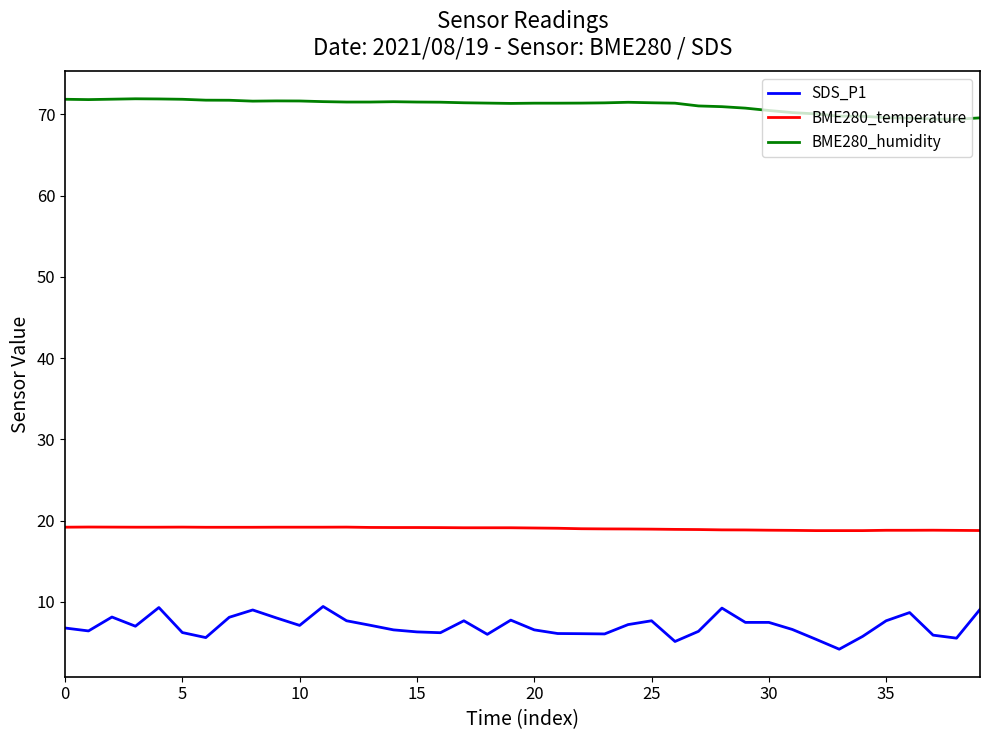

Rank the series by their average value, from lowest to highest.

SDS_P1, BME280_temperature, BME280_humidity